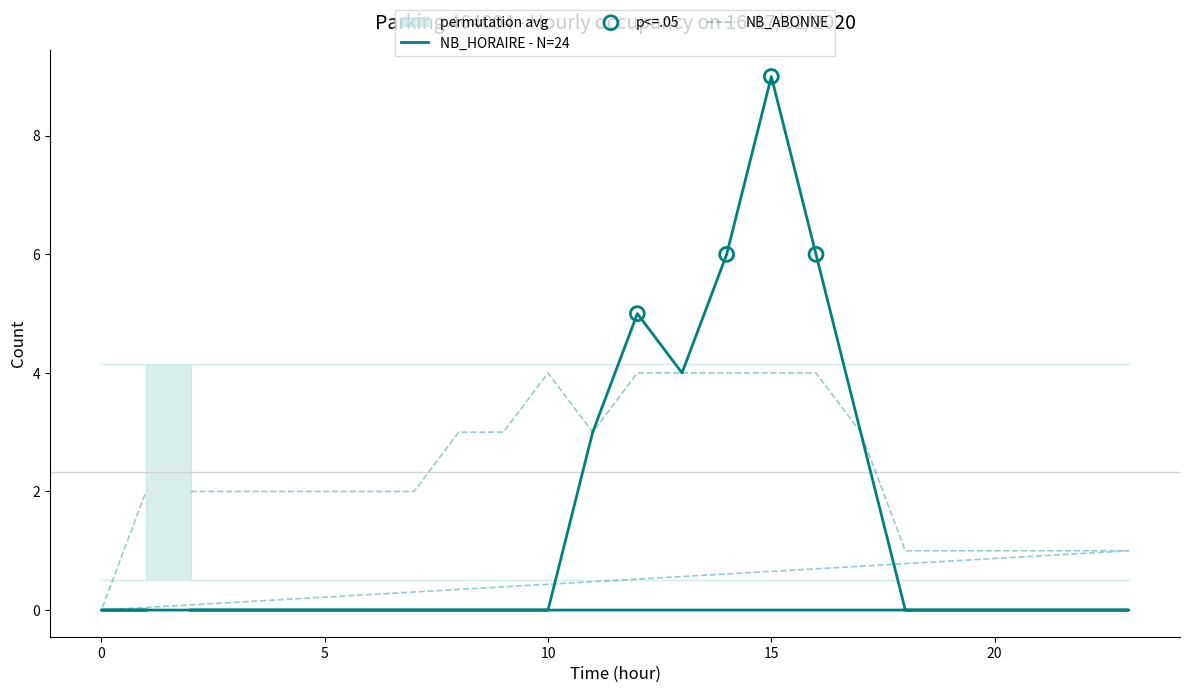

What are all the series names shown in the legend?

NB_HORAIRE, NB_ABONNE